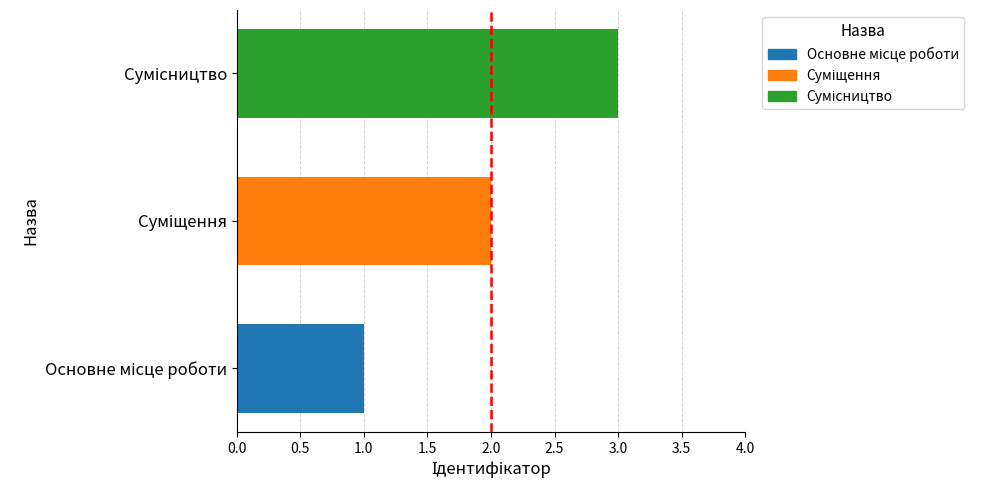

How many data points does each series have?

3